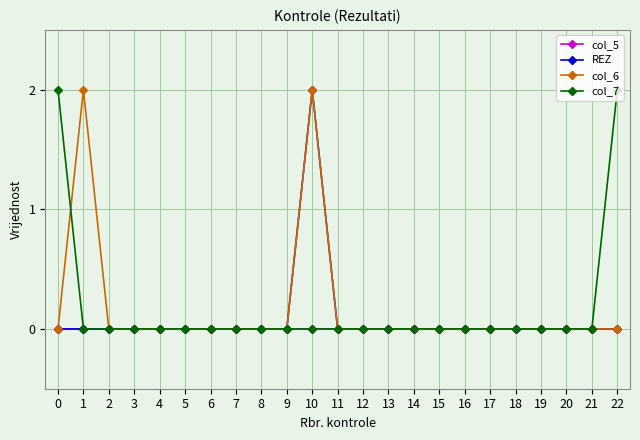

Reading left to right, what are all the values shown in this chart?

col_5: 0	0	0	0	0	0	0	0	0	0	0	0	0	0	0	0	0	0	0	0	0	0	0
REZ: 0	0	0	0	0	0	0	0	0	0	2	0	0	0	0	0	0	0	0	0	0	0	0
col_6: 0	2	0	0	0	0	0	0	0	0	2	0	0	0	0	0	0	0	0	0	0	0	0
col_7: 2	0	0	0	0	0	0	0	0	0	0	0	0	0	0	0	0	0	0	0	0	0	2